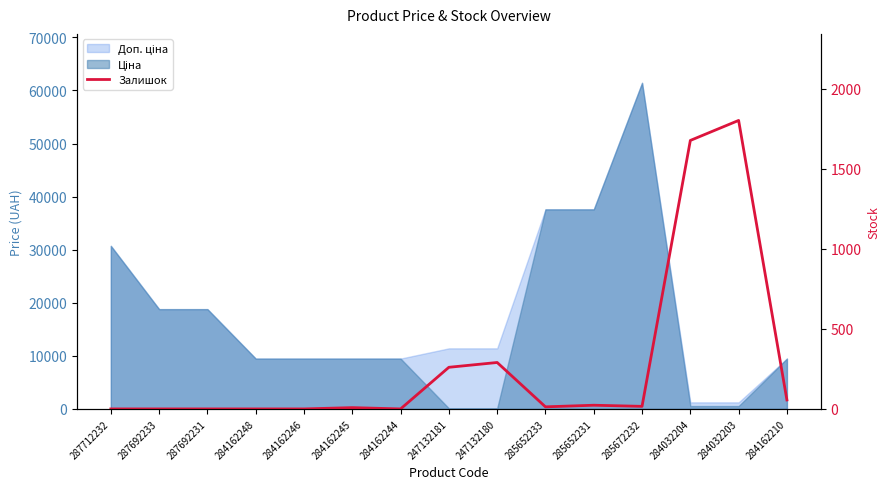

How many data points are less than 13?

7